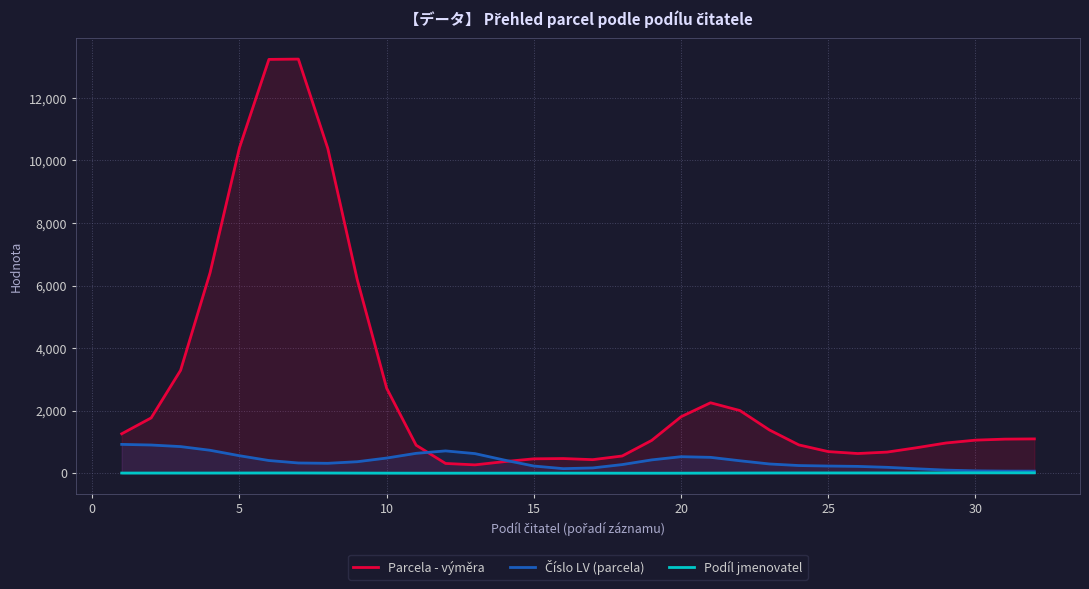

Which series has the largest range (max minus min)?

Parcela - výměra